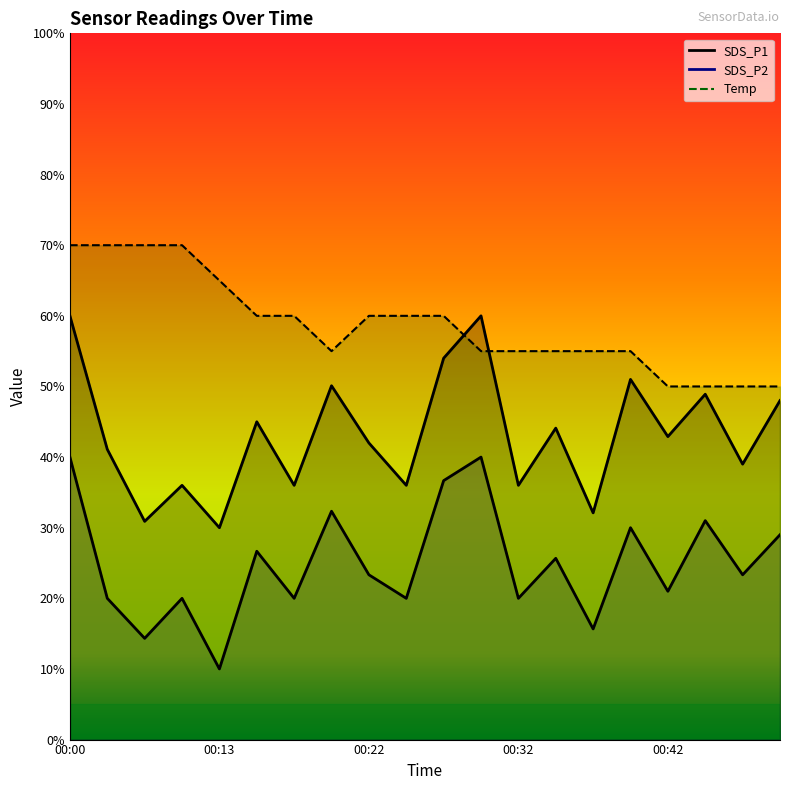

How many data points in Temp are above 59?

10